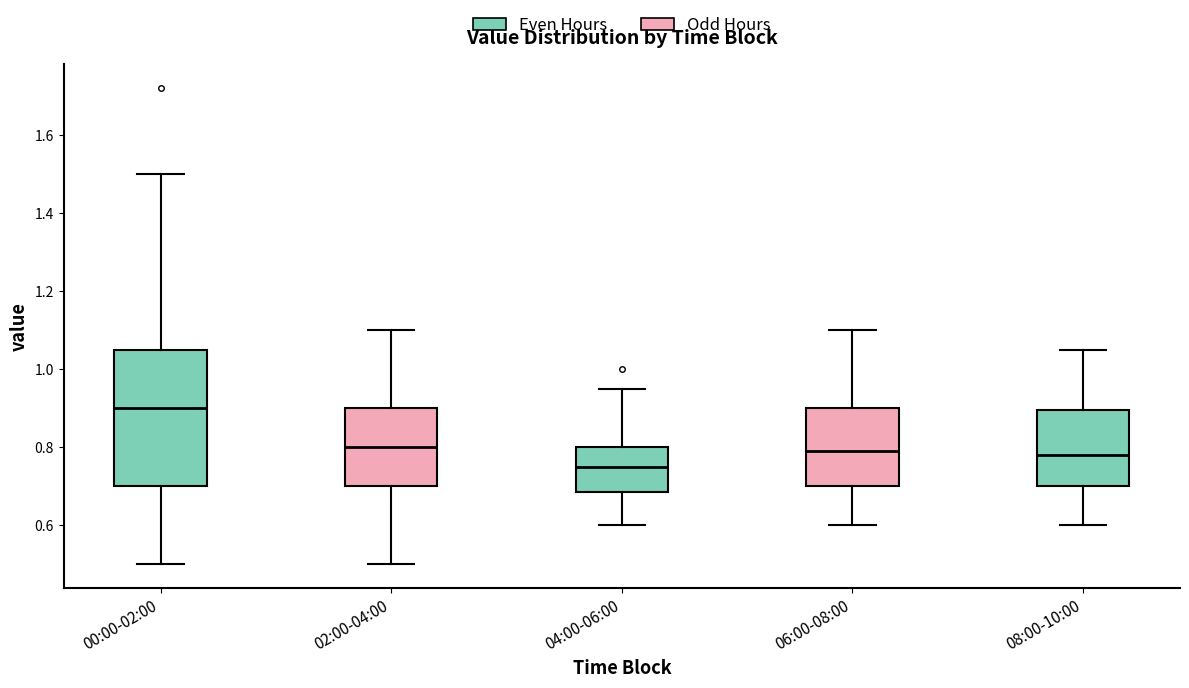

Comparing the boxes themselves (not the whiskers), which one is the tallest?

00:00-02:00